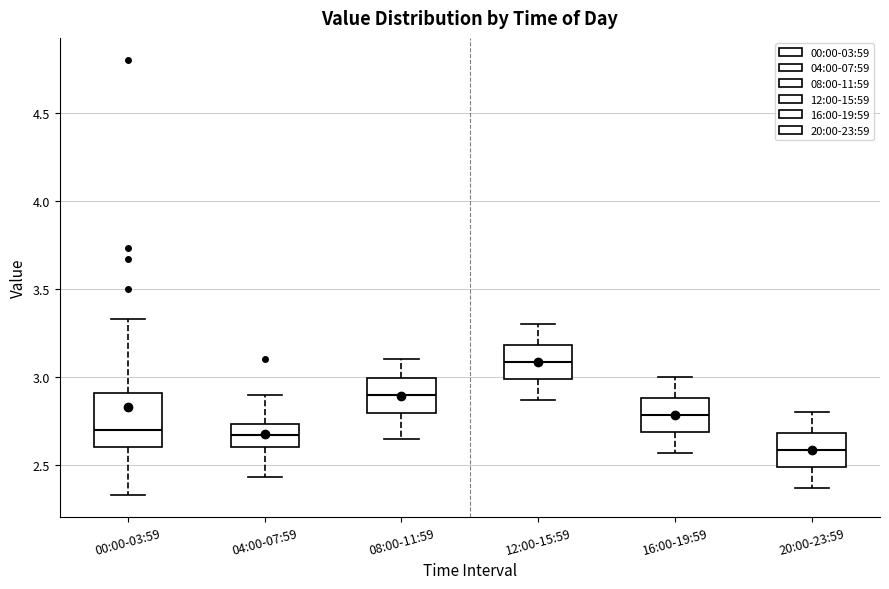

Which box has the highest median line?

12:00-15:59